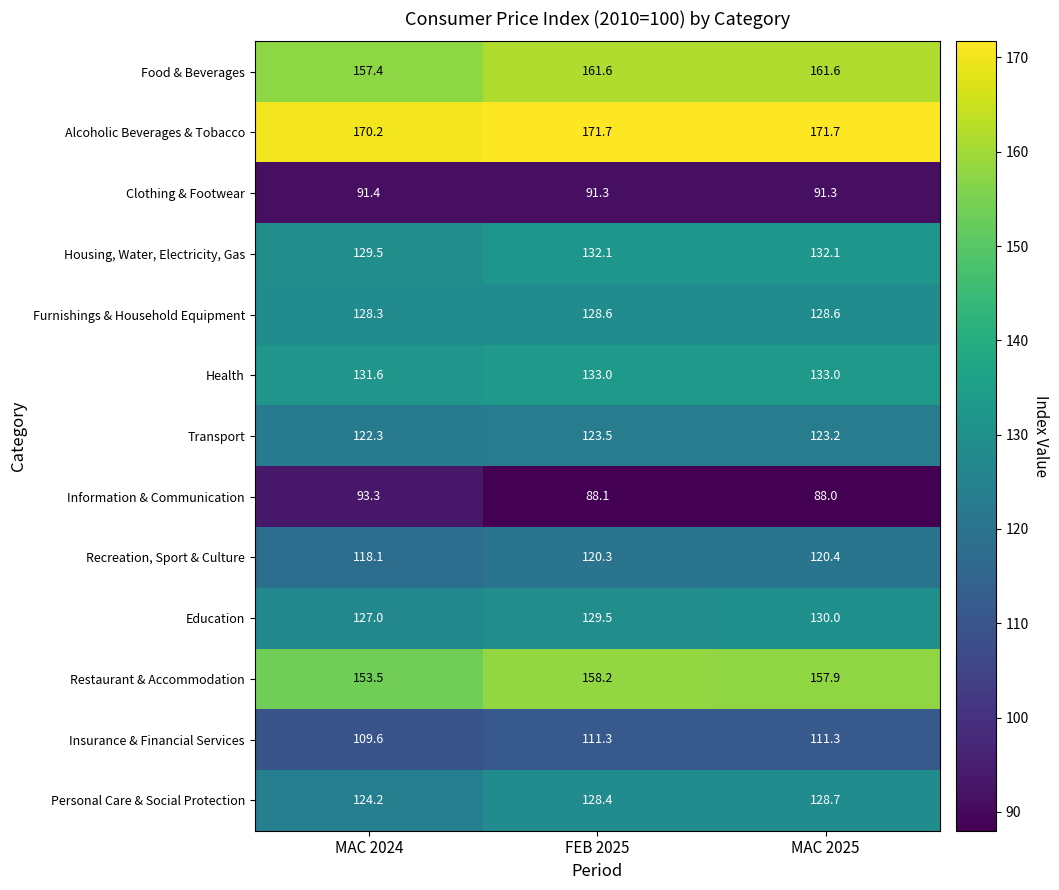

Count the number of categories in the chart.

3